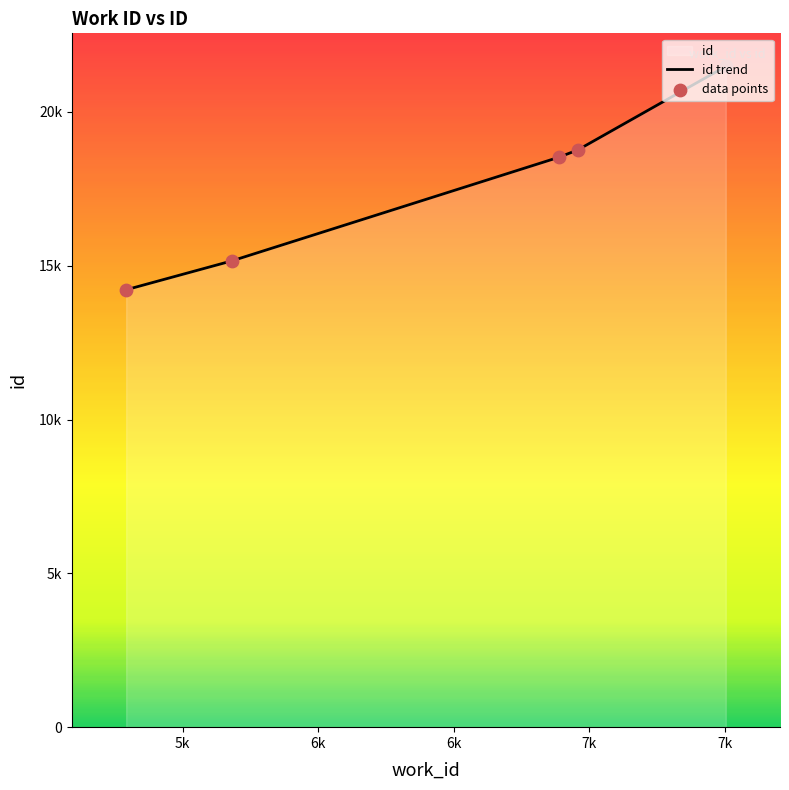

Which series has the widest spread of Y values?

id trend